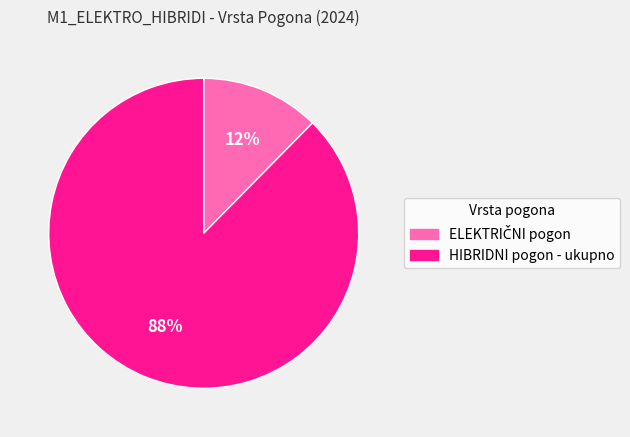

True or false: HIBRIDNI pogon - ukupno accounts for 76% of the total.

False